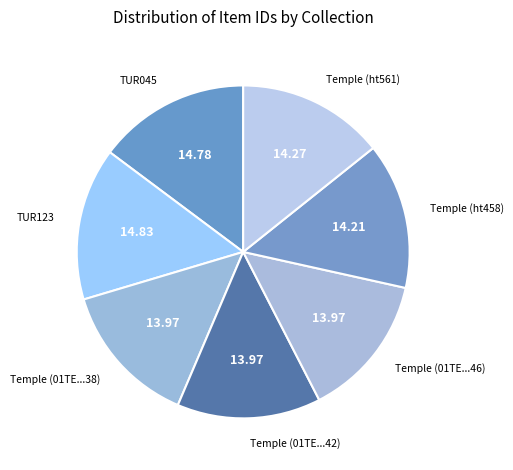

Is the sum of TUR045 and Temple (ht561) greater than half?

No